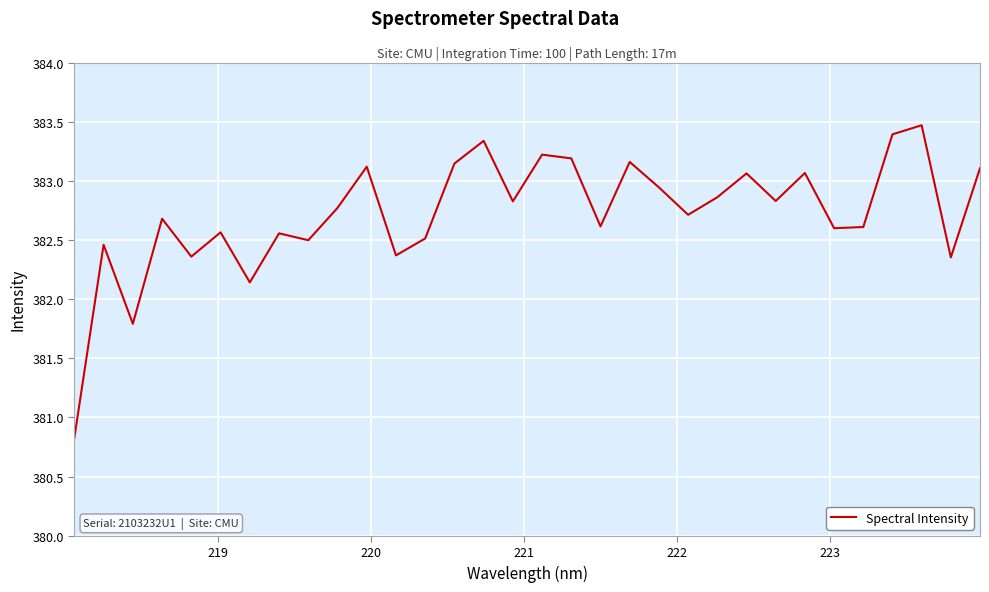

What is the smallest value displayed?

380.8